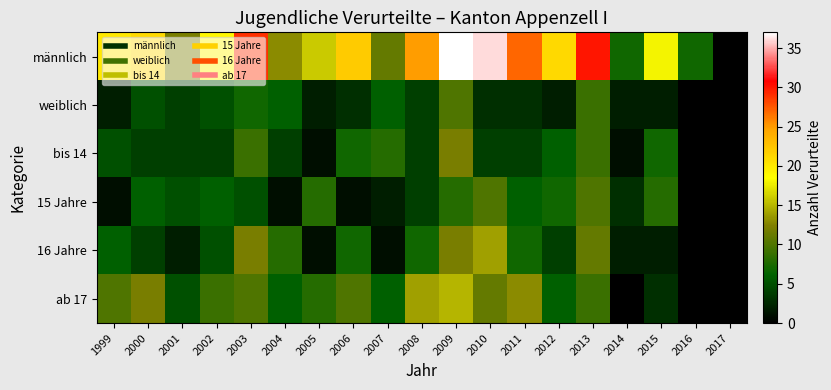

Reading left to right, what are all the values shown in this chart?

männlich: 1999=20	2000=21	2001=12	2002=19	2003=29	2004=13	2005=16	2006=22	2007=11	2008=25	2009=37	2010=36	2011=27	2012=21	2013=30	2014=7	2015=18	2016=7	2017=0
weiblich: 1999=2	2000=5	2001=4	2002=5	2003=7	2004=6	2005=2	2006=3	2007=6	2008=4	2009=10	2010=3	2011=3	2012=2	2013=9	2014=2	2015=2	2016=0	2017=0
bis 14: 1999=5	2000=4	2001=4	2002=4	2003=9	2004=4	2005=1	2006=7	2007=8	2008=4	2009=12	2010=4	2011=4	2012=6	2013=9	2014=1	2015=7	2016=0	2017=0
15 Jahre: 1999=1	2000=6	2001=5	2002=6	2003=5	2004=1	2005=8	2006=1	2007=2	2008=4	2009=8	2010=10	2011=6	2012=7	2013=10	2014=3	2015=8	2016=0	2017=0
16 Jahre: 1999=6	2000=4	2001=2	2002=5	2003=12	2004=8	2005=1	2006=7	2007=1	2008=7	2009=12	2010=14	2011=7	2012=4	2013=11	2014=2	2015=2	2016=0	2017=0
ab 17: 1999=10	2000=12	2001=5	2002=9	2003=10	2004=6	2005=8	2006=10	2007=6	2008=14	2009=15	2010=11	2011=13	2012=6	2013=9	2014=0	2015=3	2016=0	2017=0